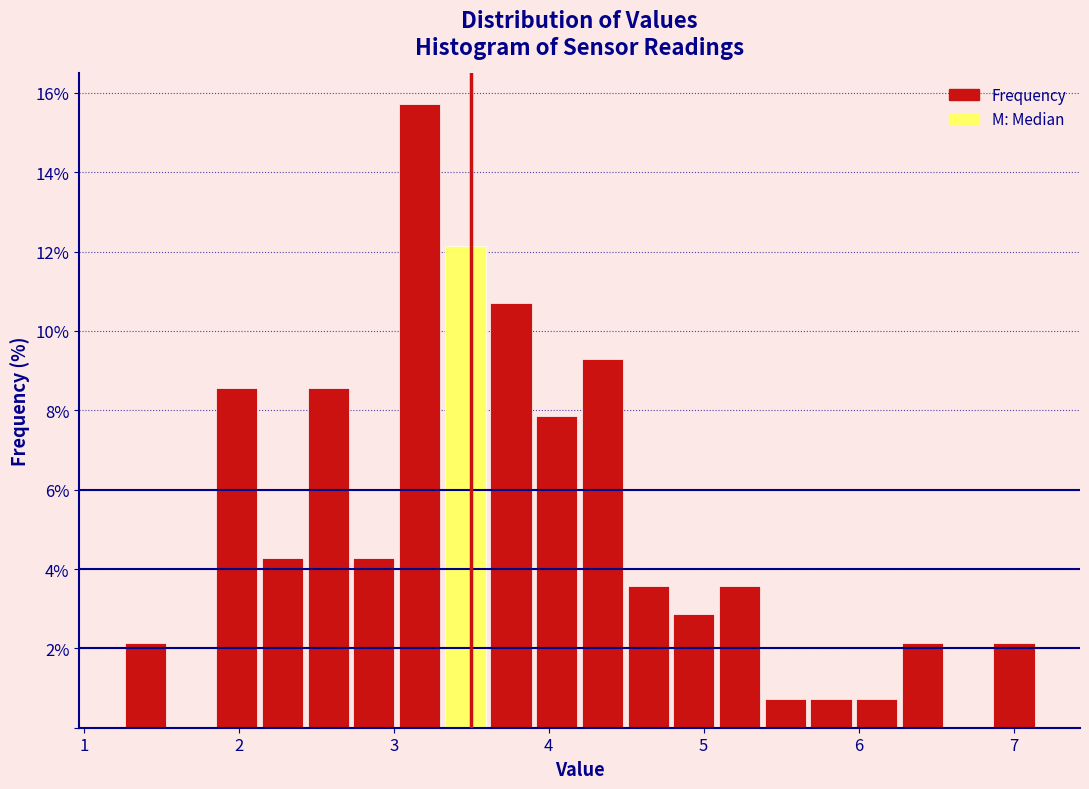

Around what value on the x-axis is the tallest bar? Give the approximate position of its centre, as read against the axis.

3.2